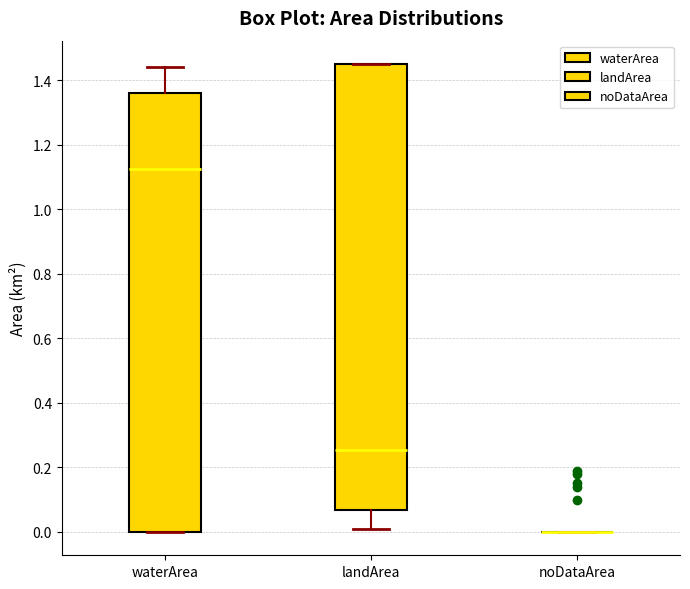

Reading left to right, transcribe this box plot: for each box, give where its median line is, the range the box spans, and where its two whiskers end, as read against the y-axis. The values are not printed on the chart, so give them approximately, as read against the axis.

waterArea: median 1.12, box 0.00 to 1.36, whiskers 0.00 to 1.44
landArea: median 0.26, box 0.06 to 1.46, whiskers 0.02 to 1.46
noDataArea: box collapsed to a line at 0.00, whiskers 0.00 to 0.00